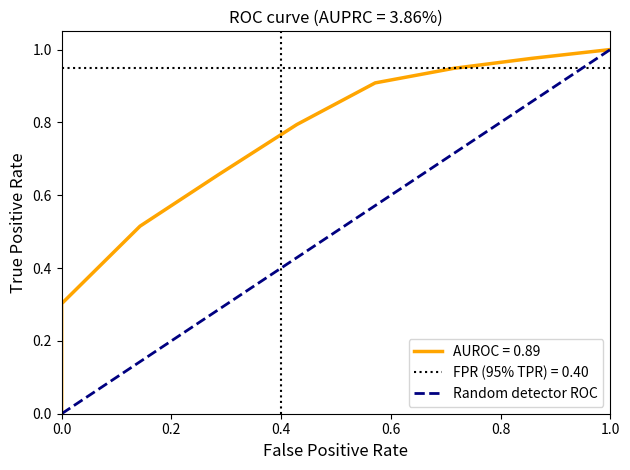

Count the values in the range 0 to 1.

2